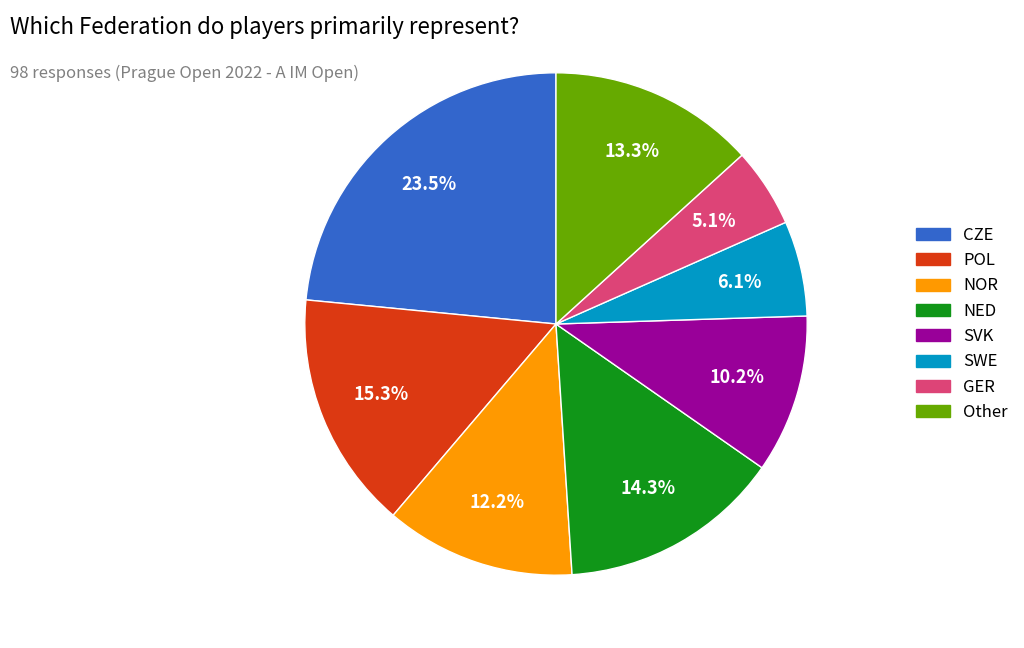

Between GER and NED, which is larger?

NED